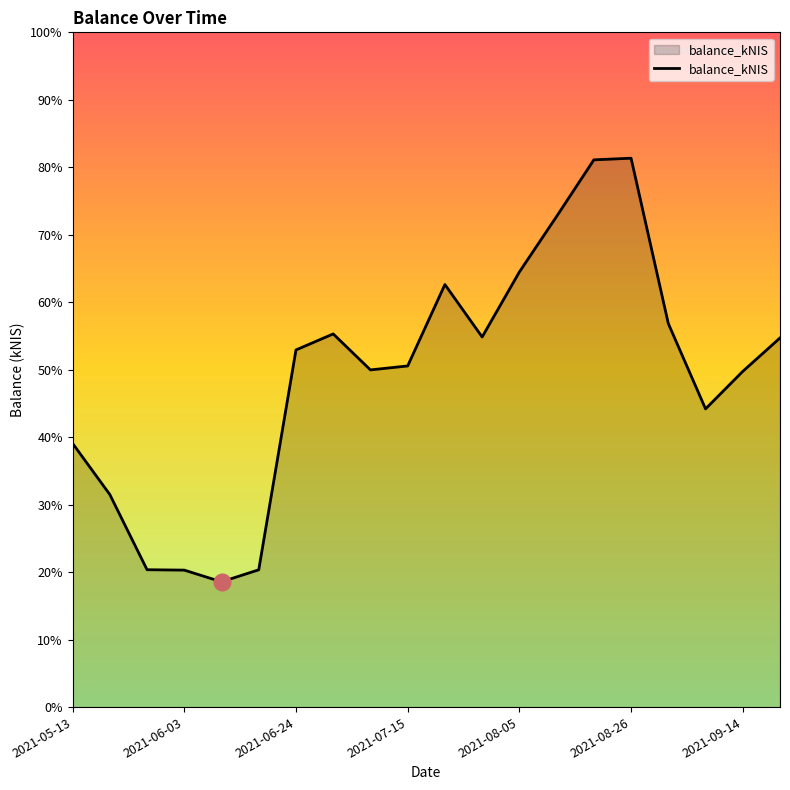

Where is the first local maximum?

2021-07-01